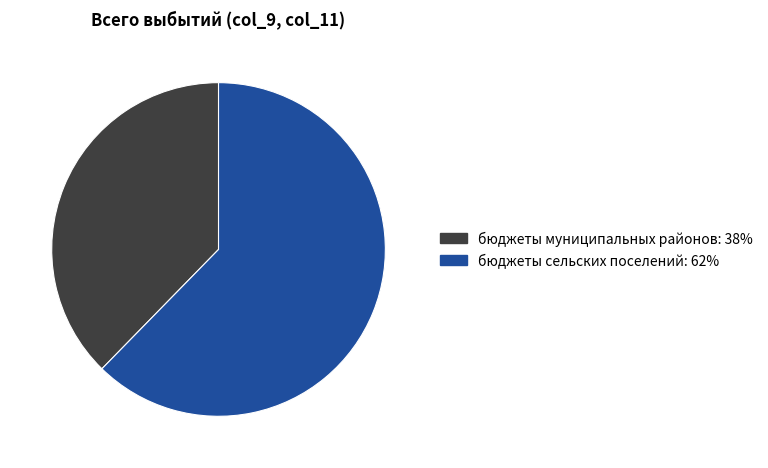

What is the smallest slice in the pie chart?

бюджеты муниципальных районов